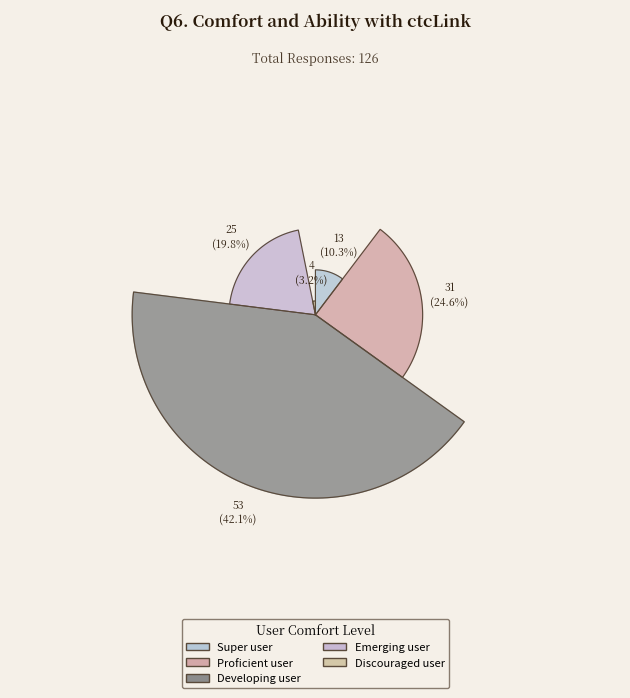

To the nearest percent, what percentage of the pie is Super user?

10%